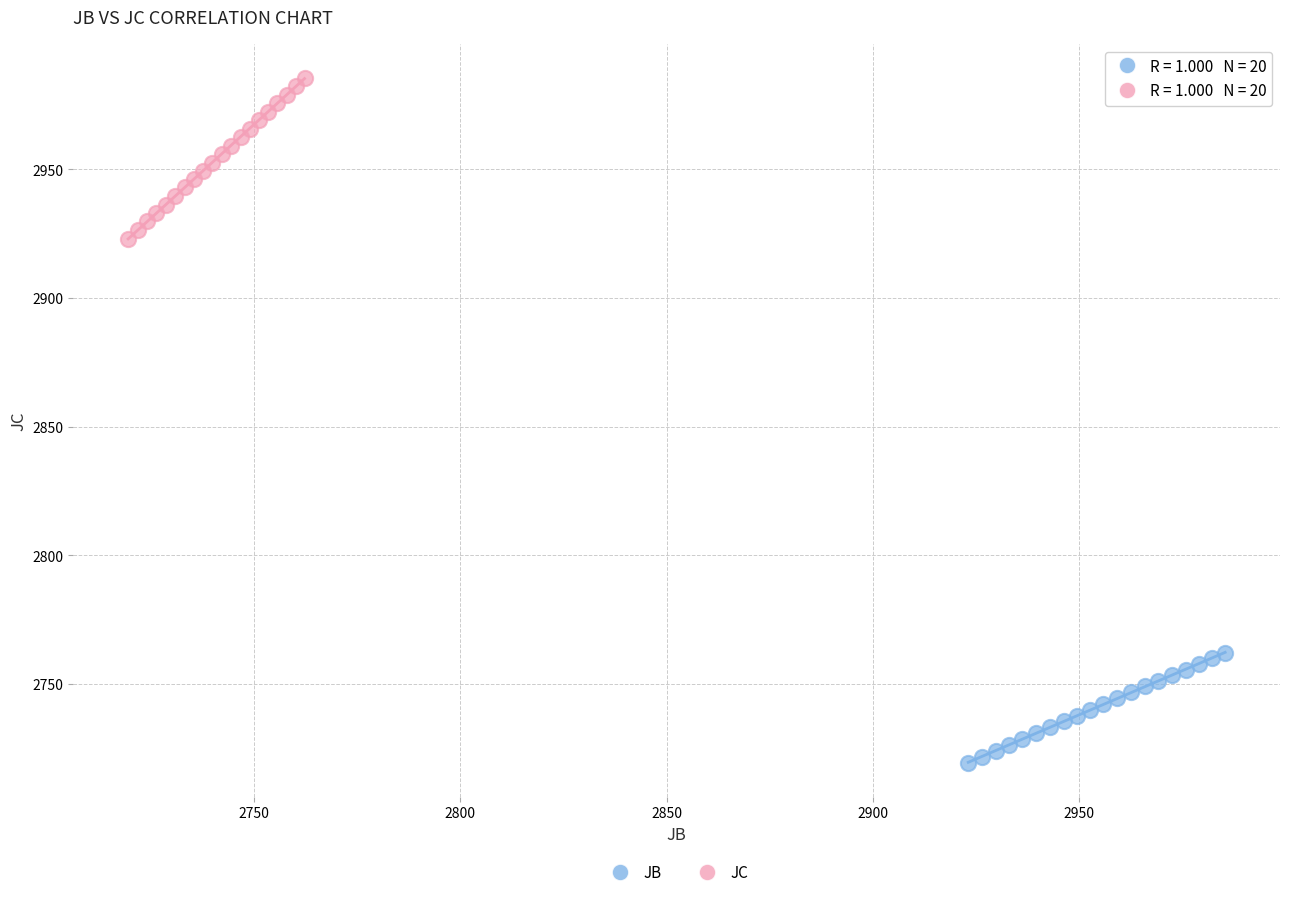

What are all the series names shown in the legend?

JB, JC